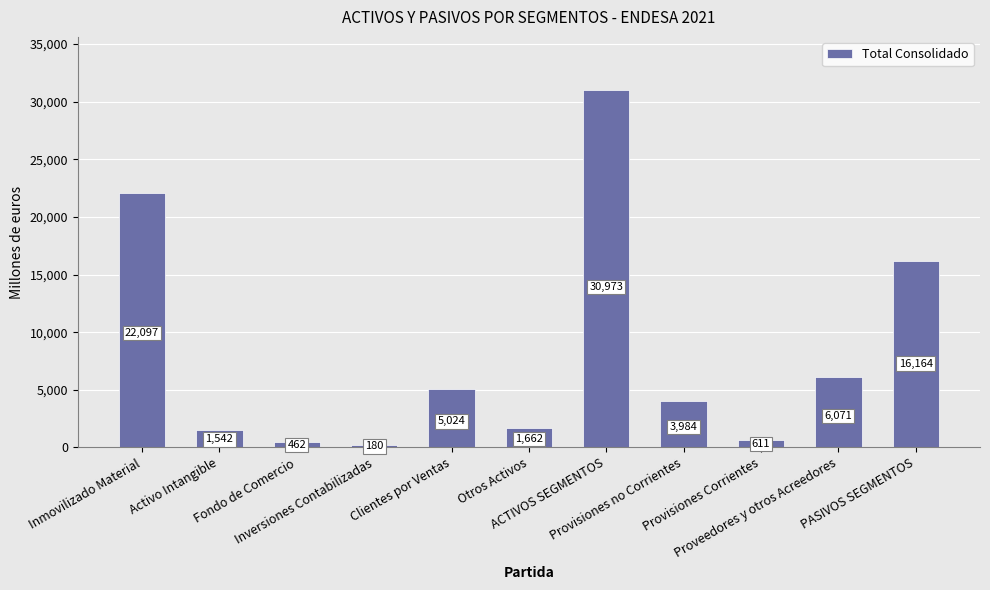

What is the sum of all values?

88770